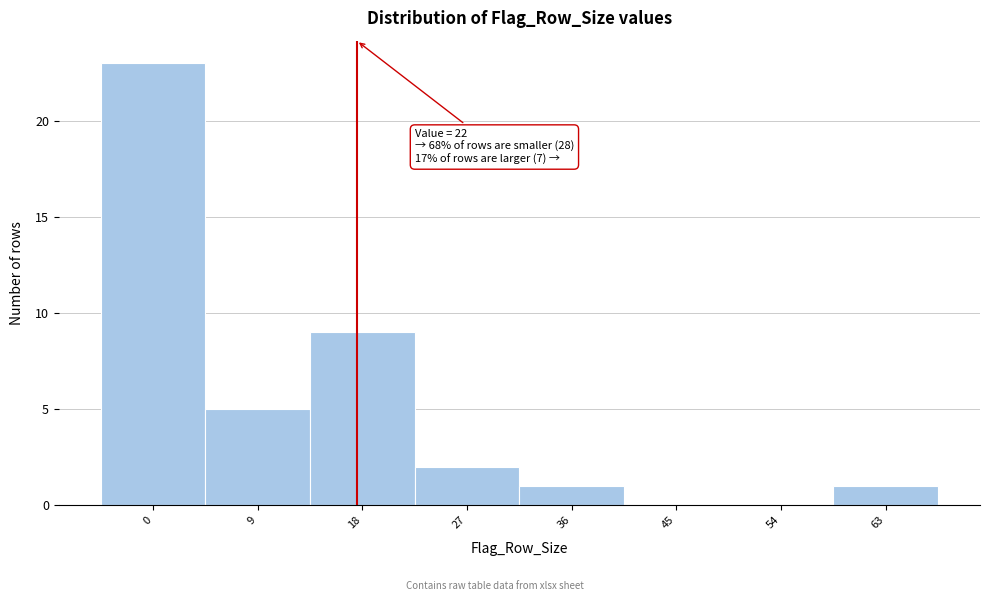

Reading left to right, transcribe all the data shown in this chart.

0=23	9=5	18=9	27=2	36=1	45=0	54=0	63=1